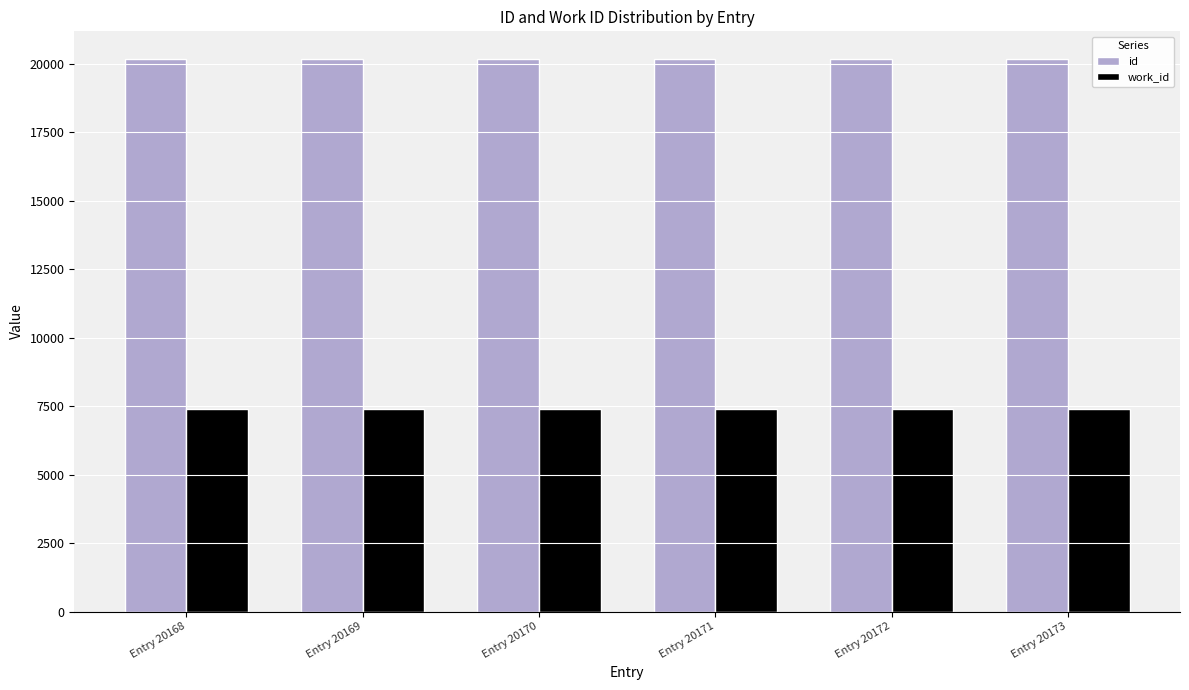

What is the difference between the highest and lowest values at Entry 20172?

12783